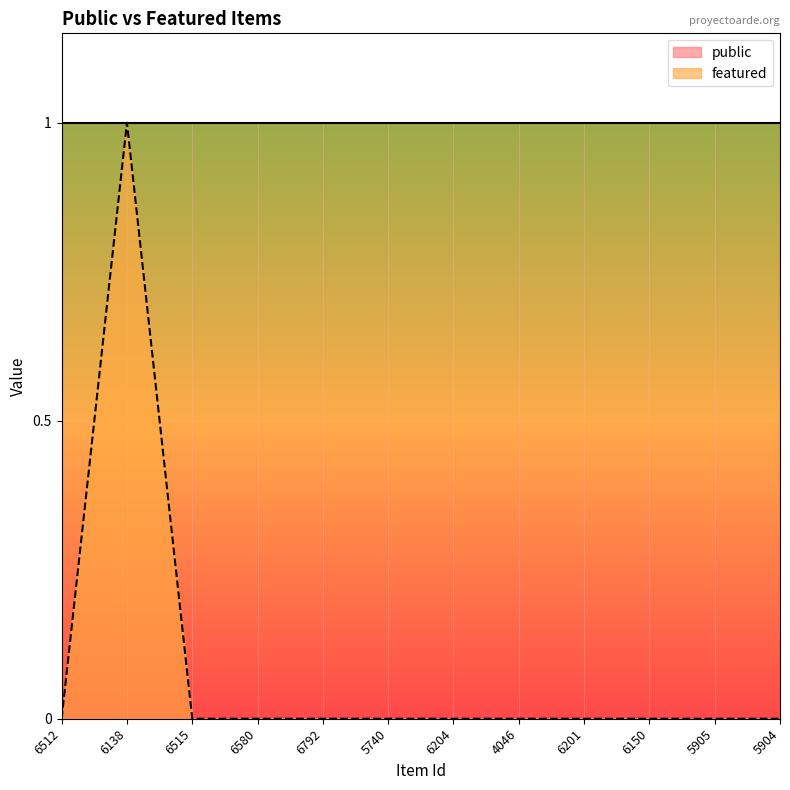

What is the label of the 12th point from the left?

5904